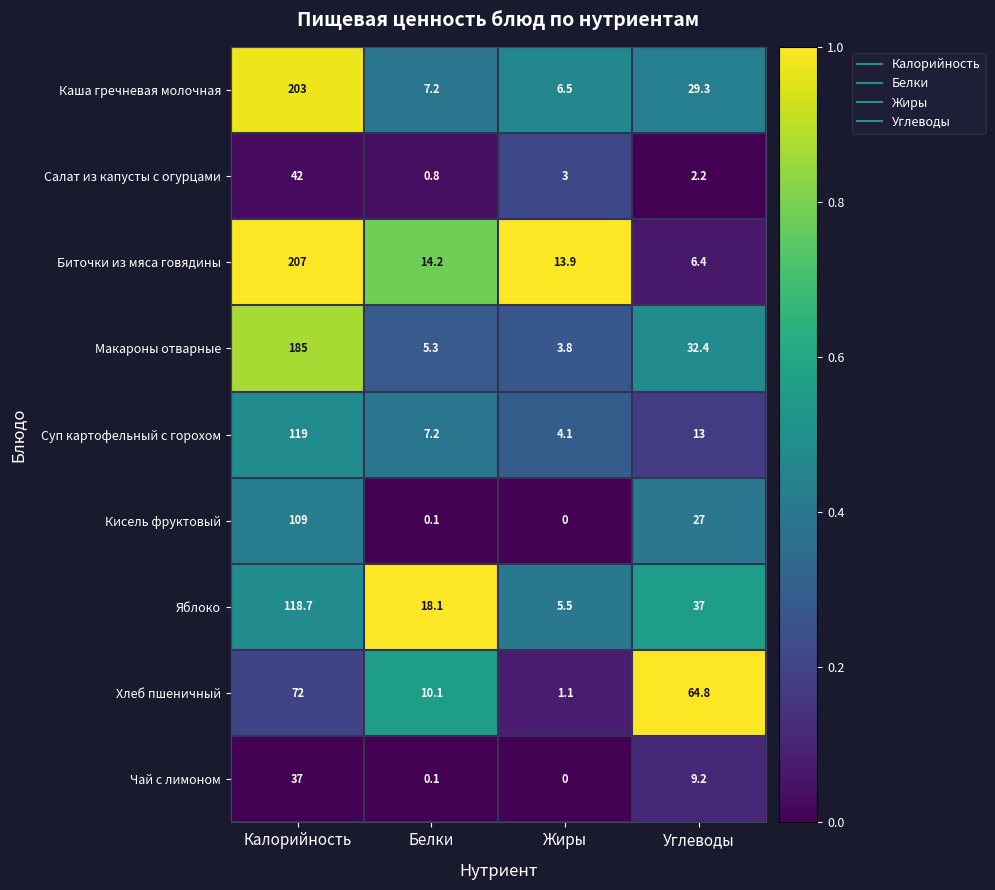

Where is Кисель фруктовый nearest to the value 54?

Углеводы